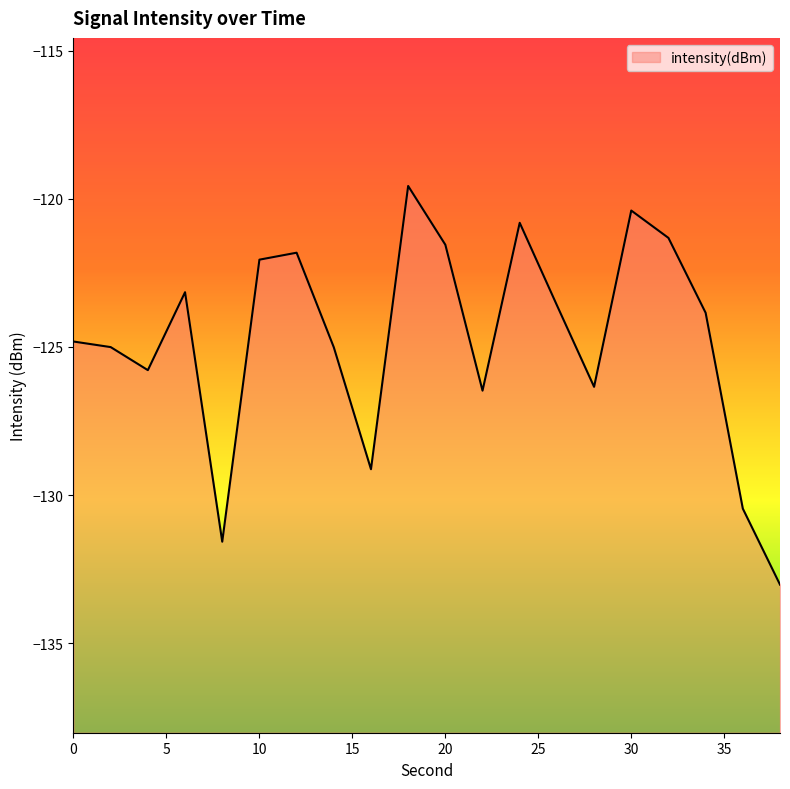

How many lines are shown in the chart?

1